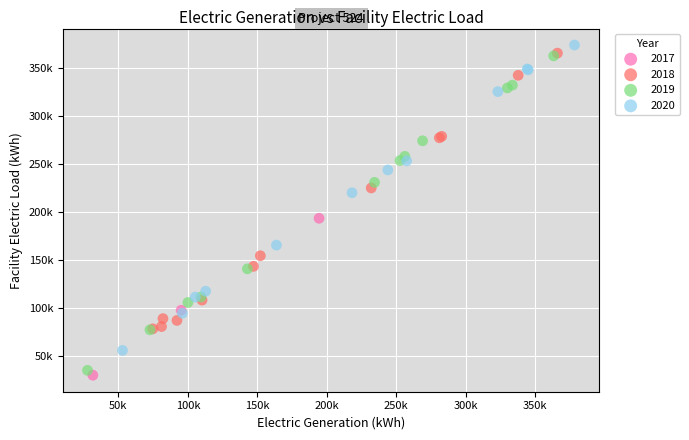

What are all the series names shown in the legend?

2017, 2018, 2019, 2020